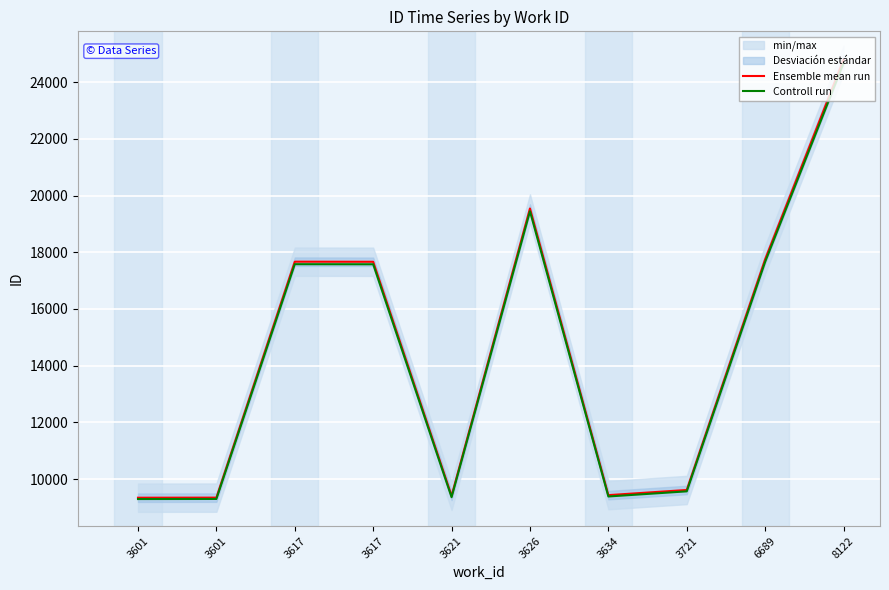

Rank the categories by Ensemble mean run value from lowest to highest.

3601, 3601, 3621, 3634, 3721, 3617, 3617, 6689, 3626, 8122